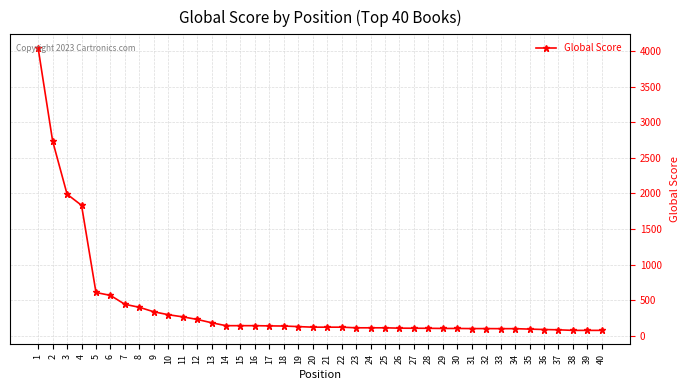

What is the greatest value displayed?

4037